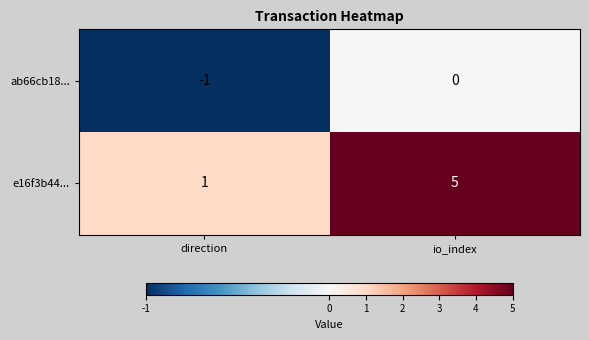

At direction, list the series in order from smallest to largest.

ab66cb18..., e16f3b44...